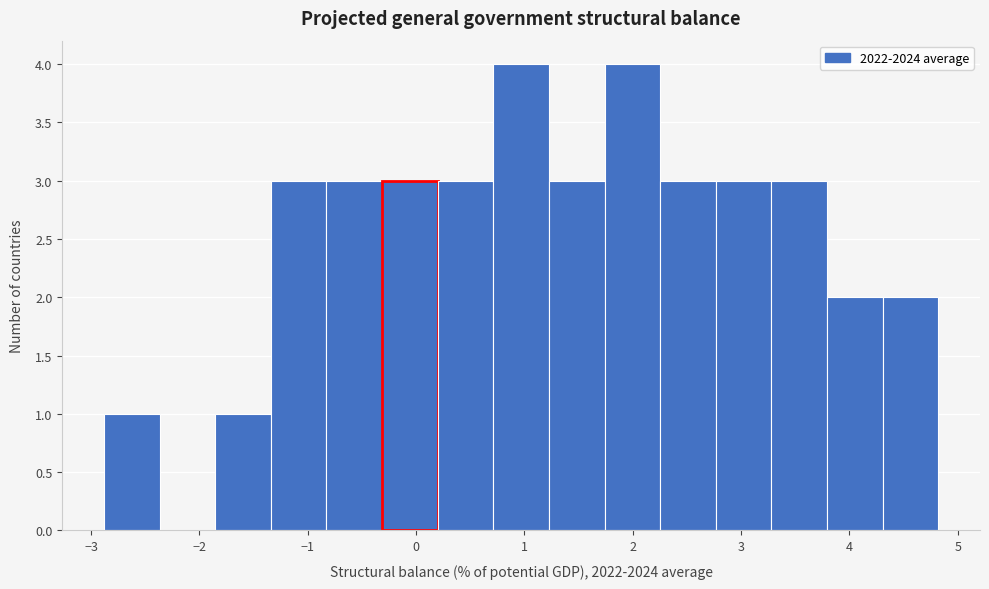

Reading left to right, transcribe this chart: for each bar, give the range it covers on the x-axis and its height. Neither the bar edges nor the heights are printed on the chart, so give them approximately, as read against the axes.

-2.9 to -2.4: 1
-2.4 to -1.9: 0
-1.9 to -1.3: 1
-1.3 to -0.8: 3
-0.8 to -0.3: 3
-0.3 to 0.2: 3
0.2 to 0.7: 3
0.7 to 1.2: 4
1.2 to 1.7: 3
1.7 to 2.3: 4
2.3 to 2.8: 3
2.8 to 3.3: 3
3.3 to 3.8: 3
3.8 to 4.3: 2
4.3 to 4.8: 2